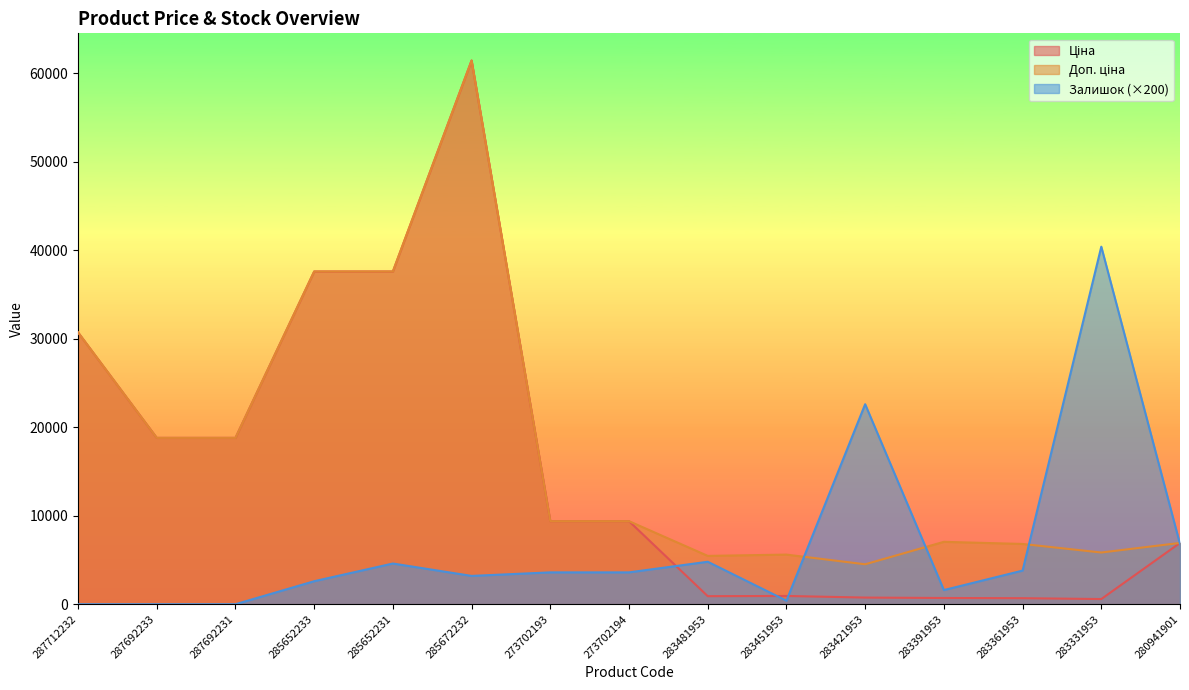

At which category does Доп. ціна reach its first local valley?

283481953